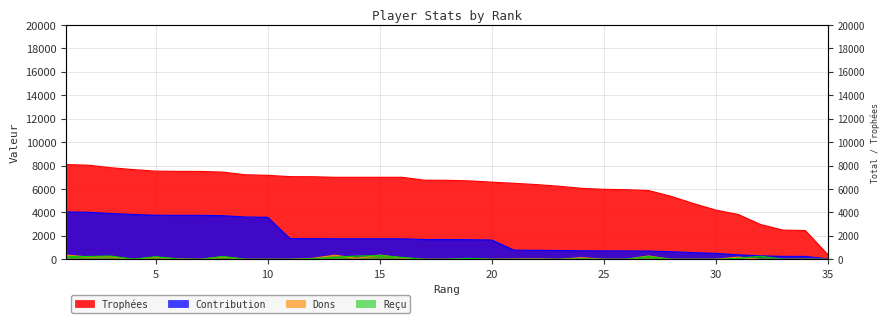

What is the value of the Contribution point at the 17th from the left?

1688